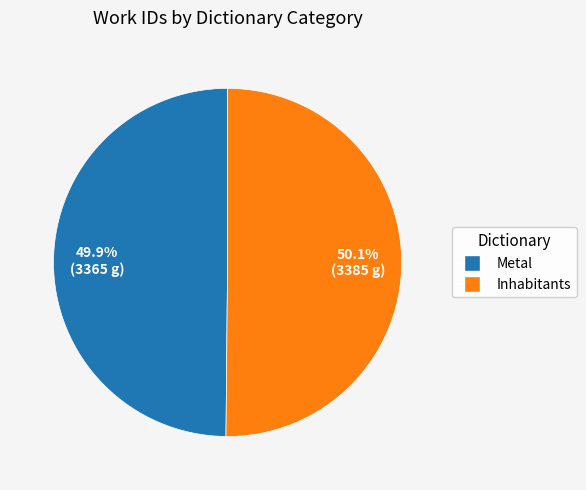

What is the total percentage of Metal and Inhabitants?

100.0%